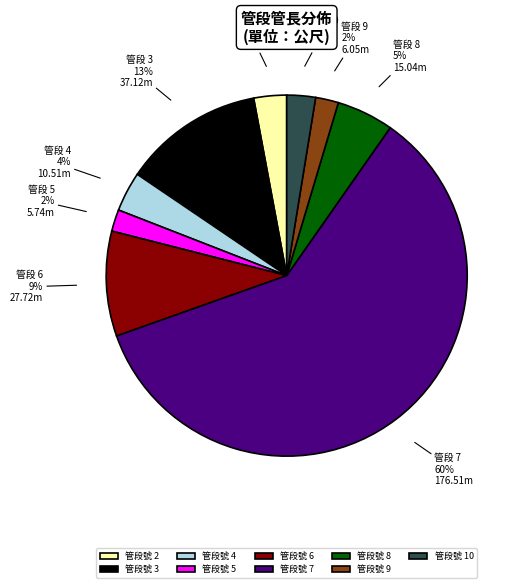

The 管段號 7 slice represents 60% of the pie. True or false?

True